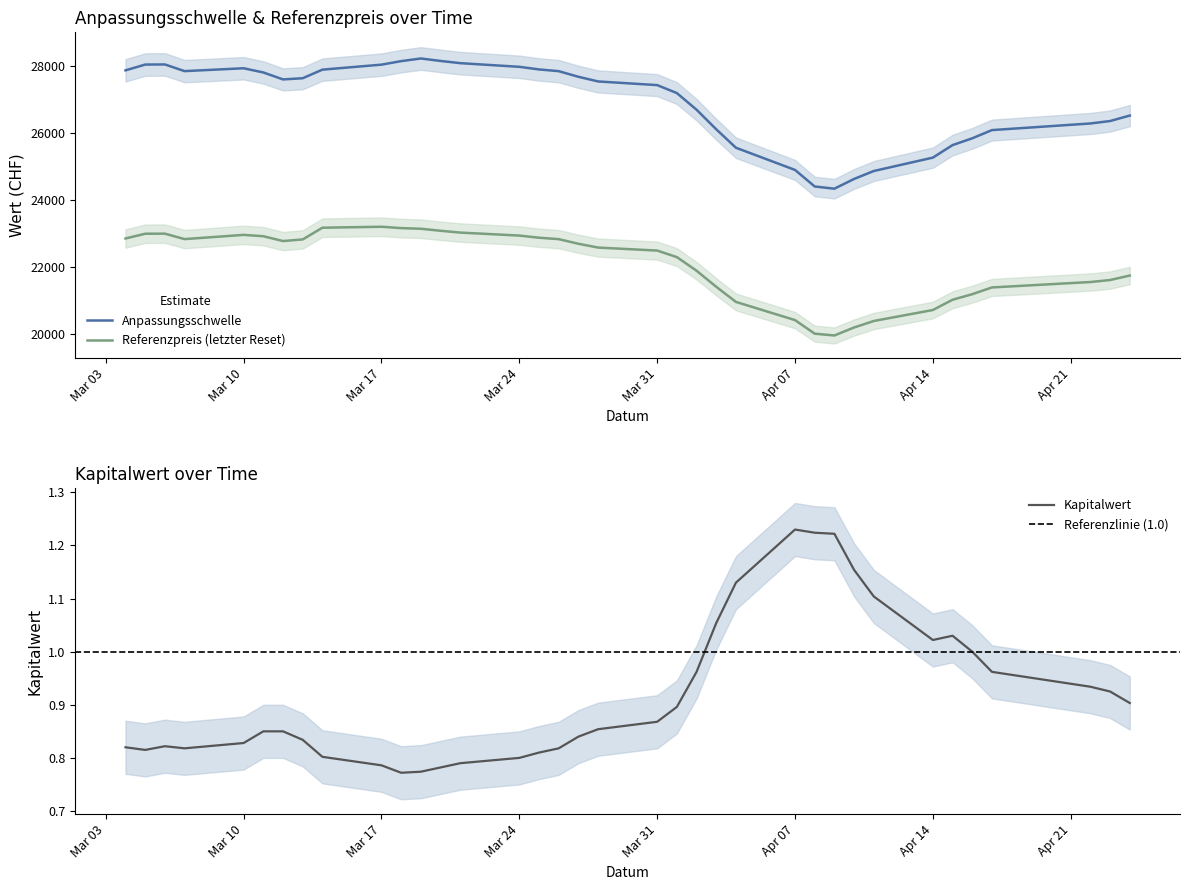

What is the highest value of the Referenzpreis (letzter Reset) series?

23202.5